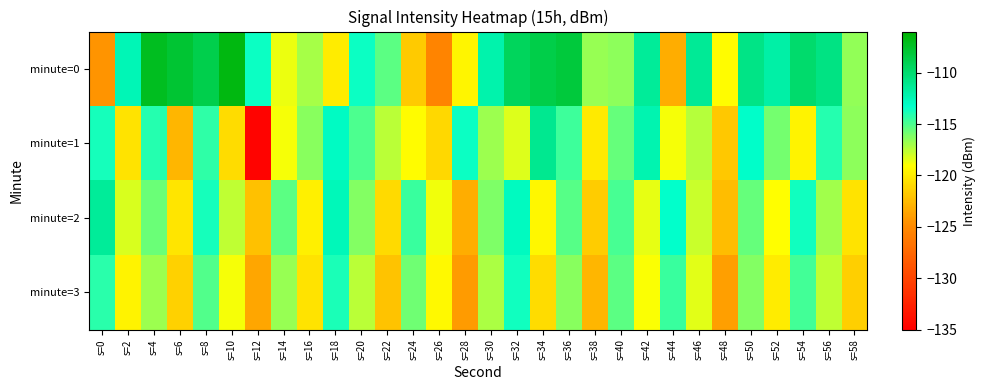

At s=22, list the series in order from smallest to largest.

minute=3, minute=2, minute=1, minute=0